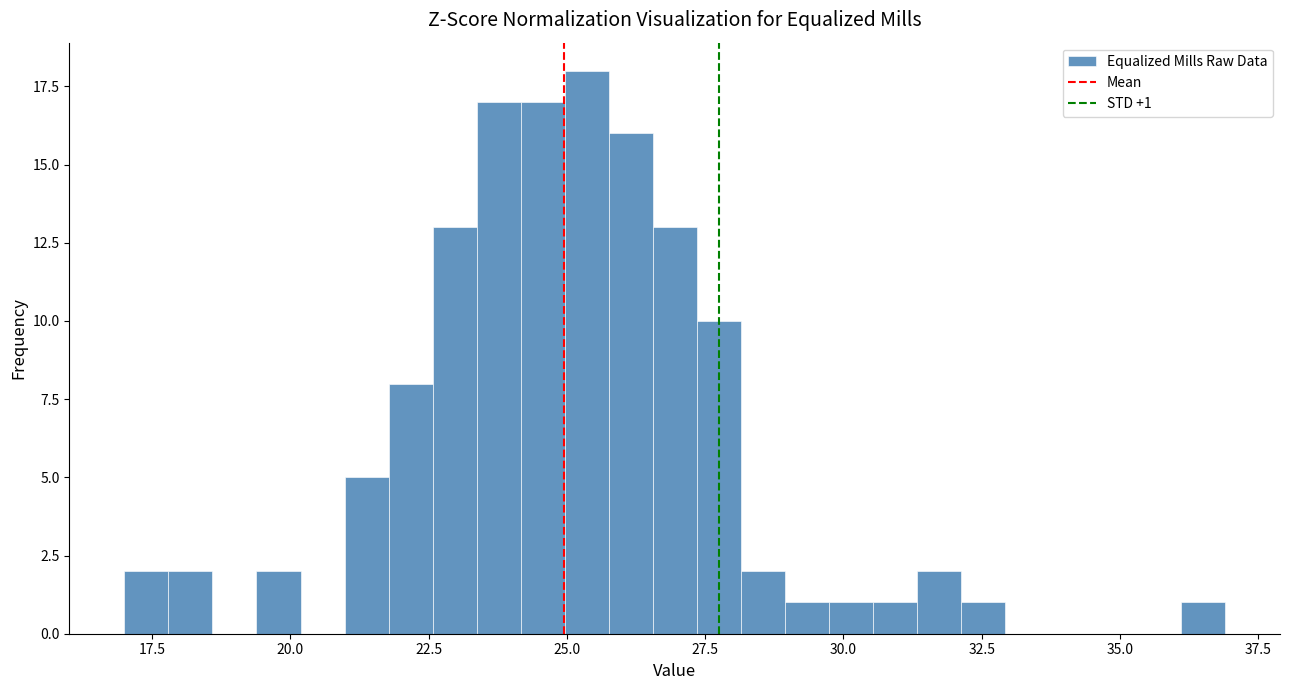

Read against the x-axis, roughly where is the centre of the tallest bar?

25.5